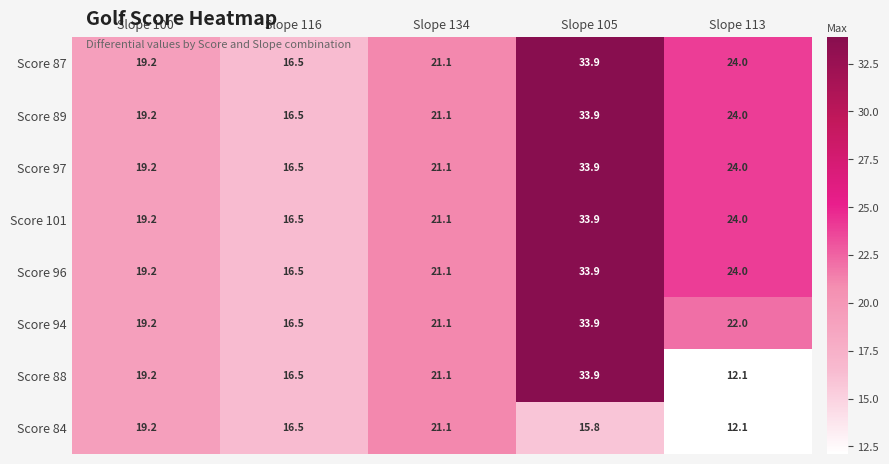

How many values in the Score 87 series exceed 21?

3